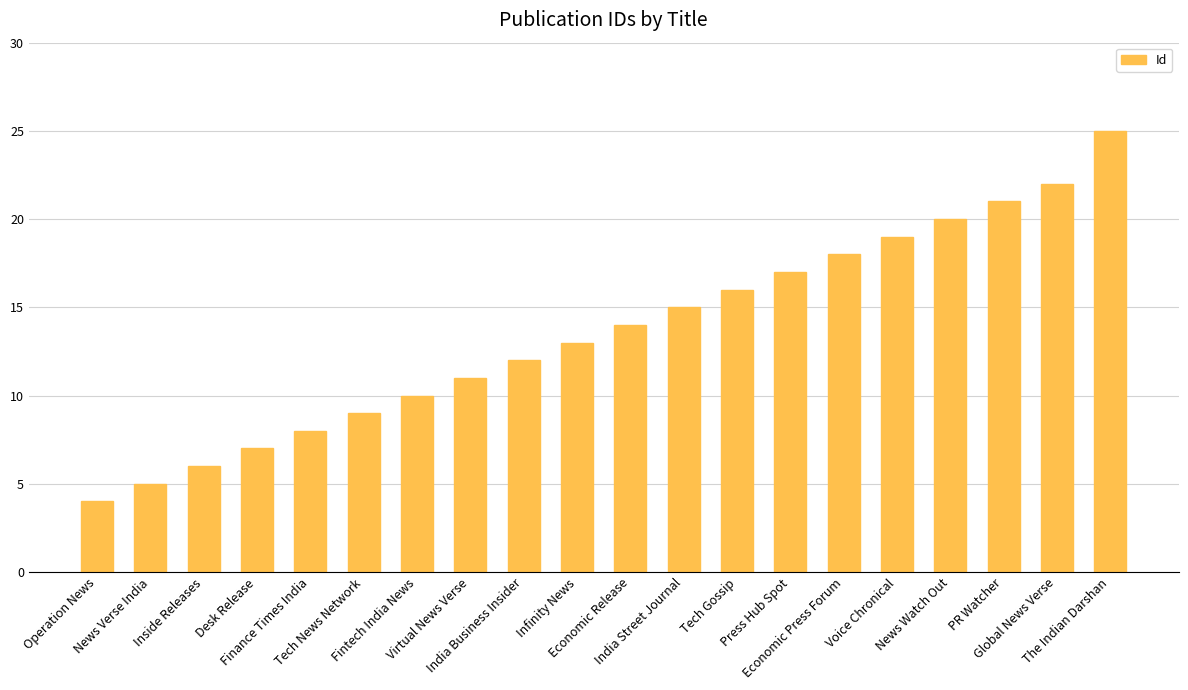

Which label corresponds to the smallest value in the chart?

Operation News